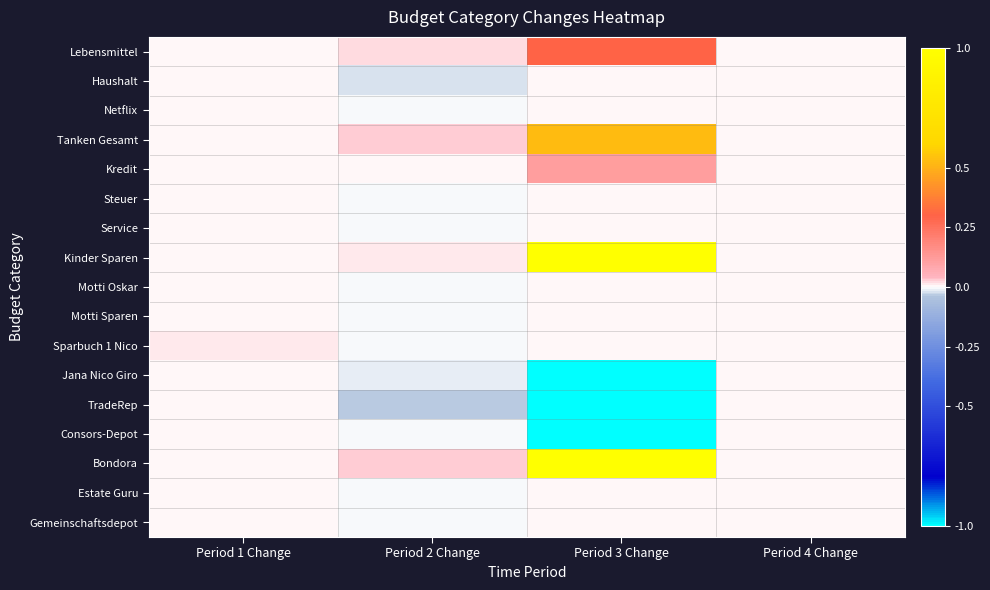

Count the number of categories in the chart.

4